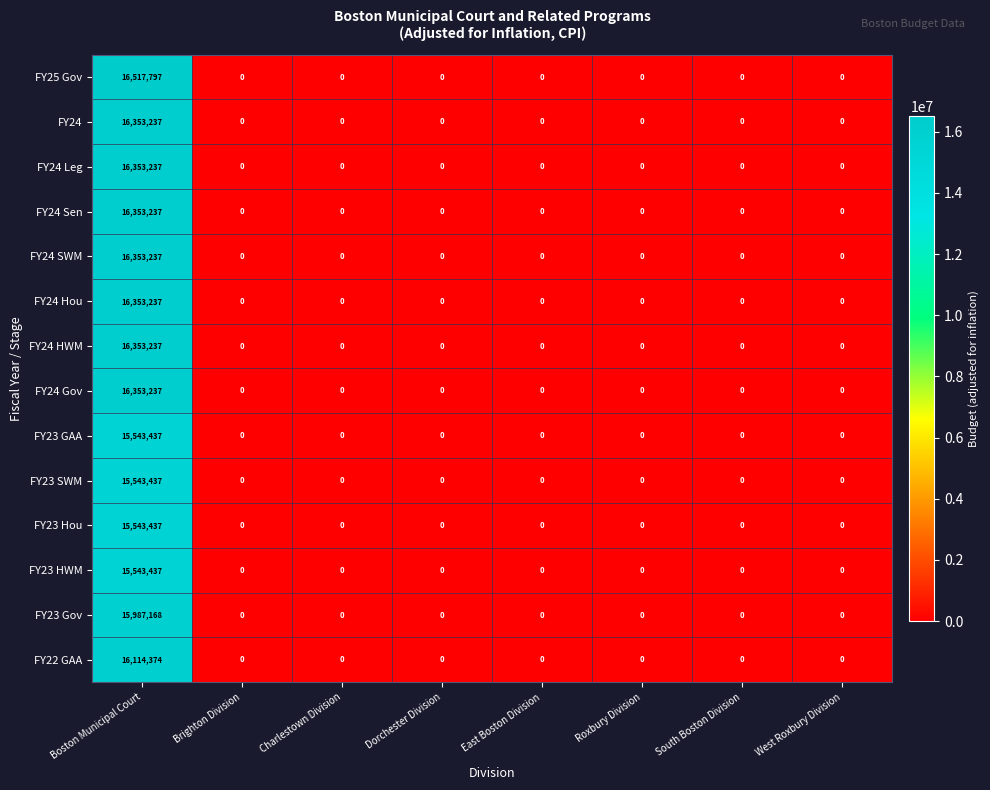

What is the spread (max minus min) of values at Boston Municipal Court?

974360